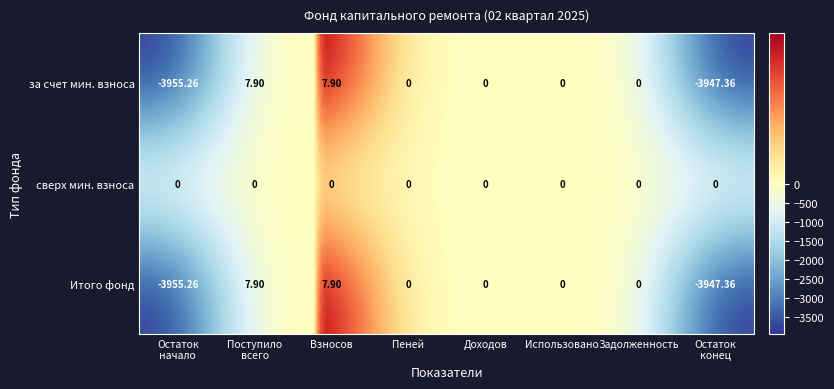

Which series has the largest total across all categories?

сверх мин. взноса